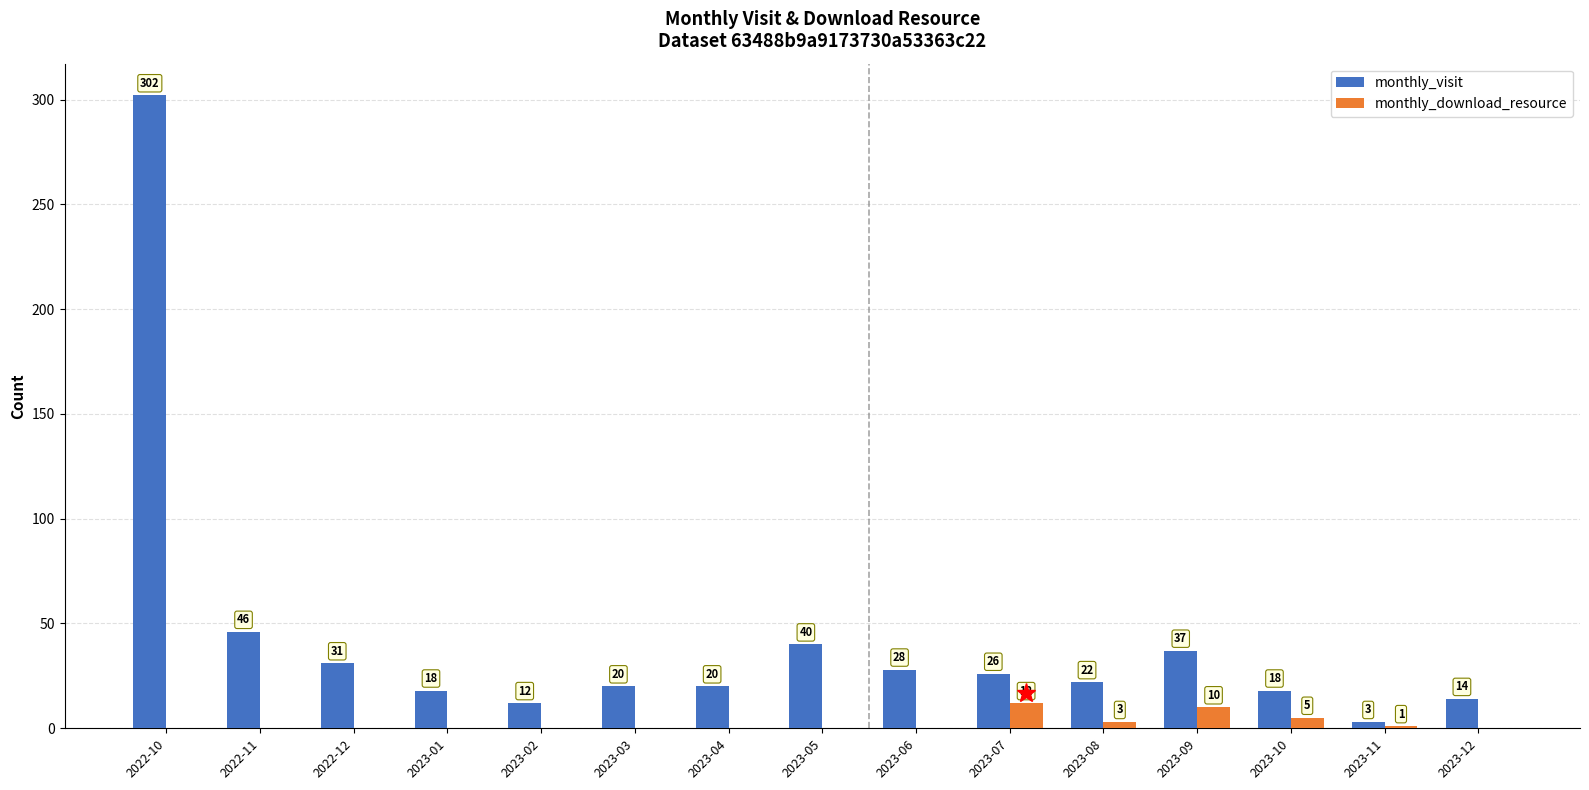

What is the total value across all series at 2022-11?

46